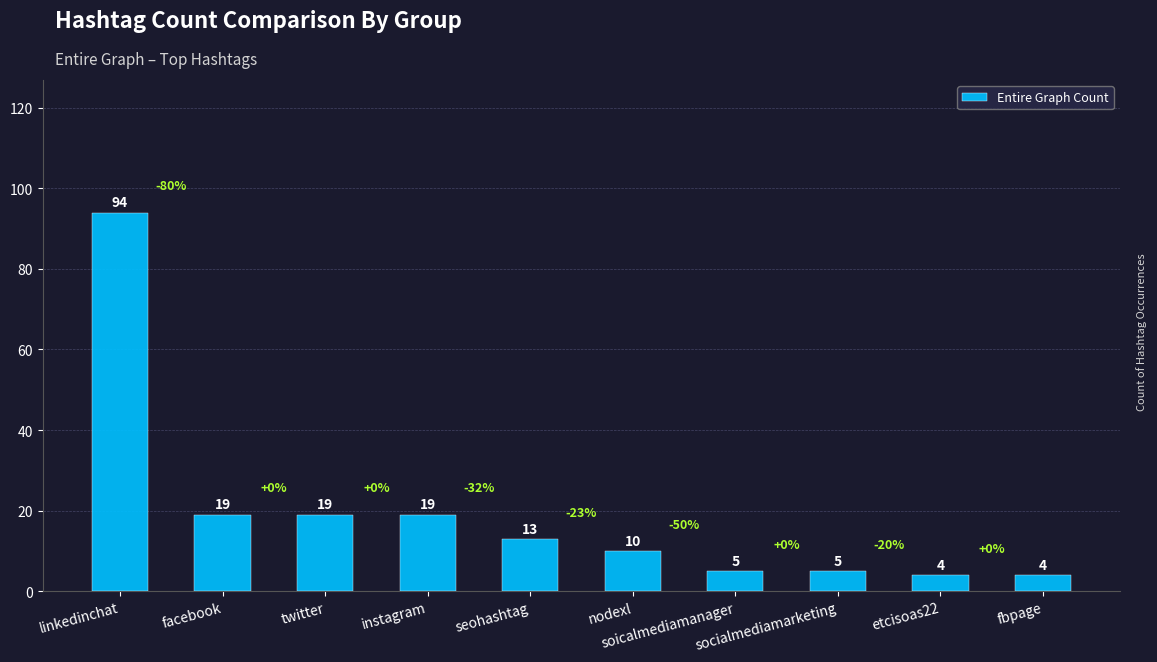

What is the minimum value shown in the chart?

4